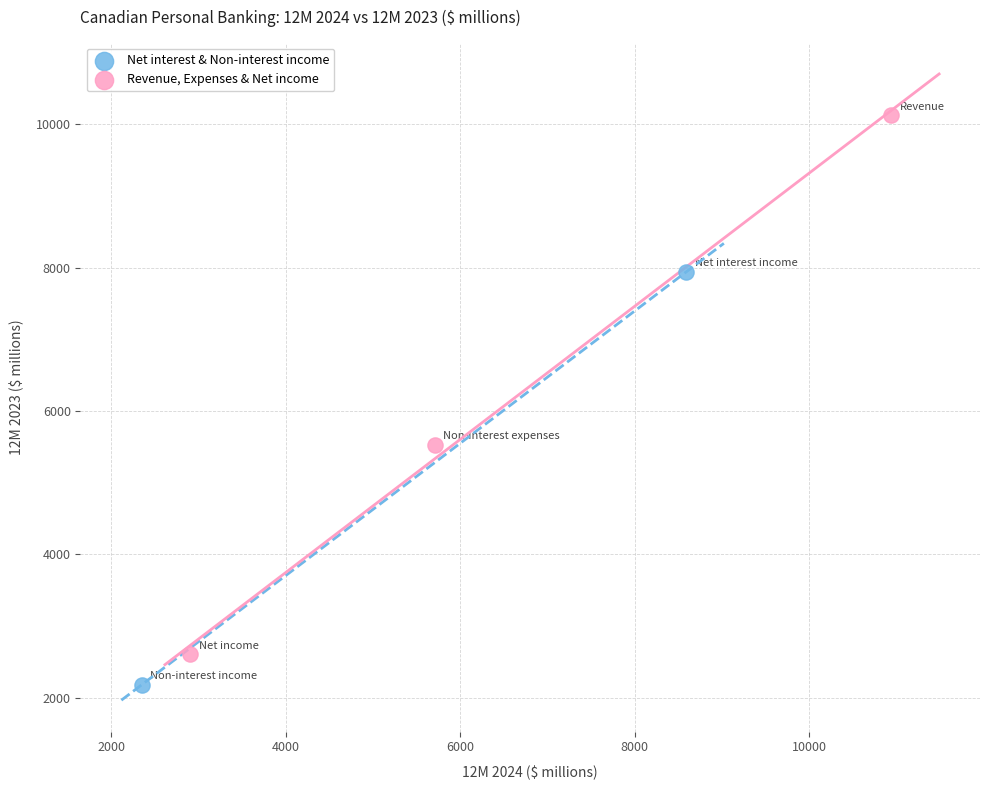

What are all the series names shown in the legend?

Net interest & Non-interest income, Revenue, Expenses & Net income